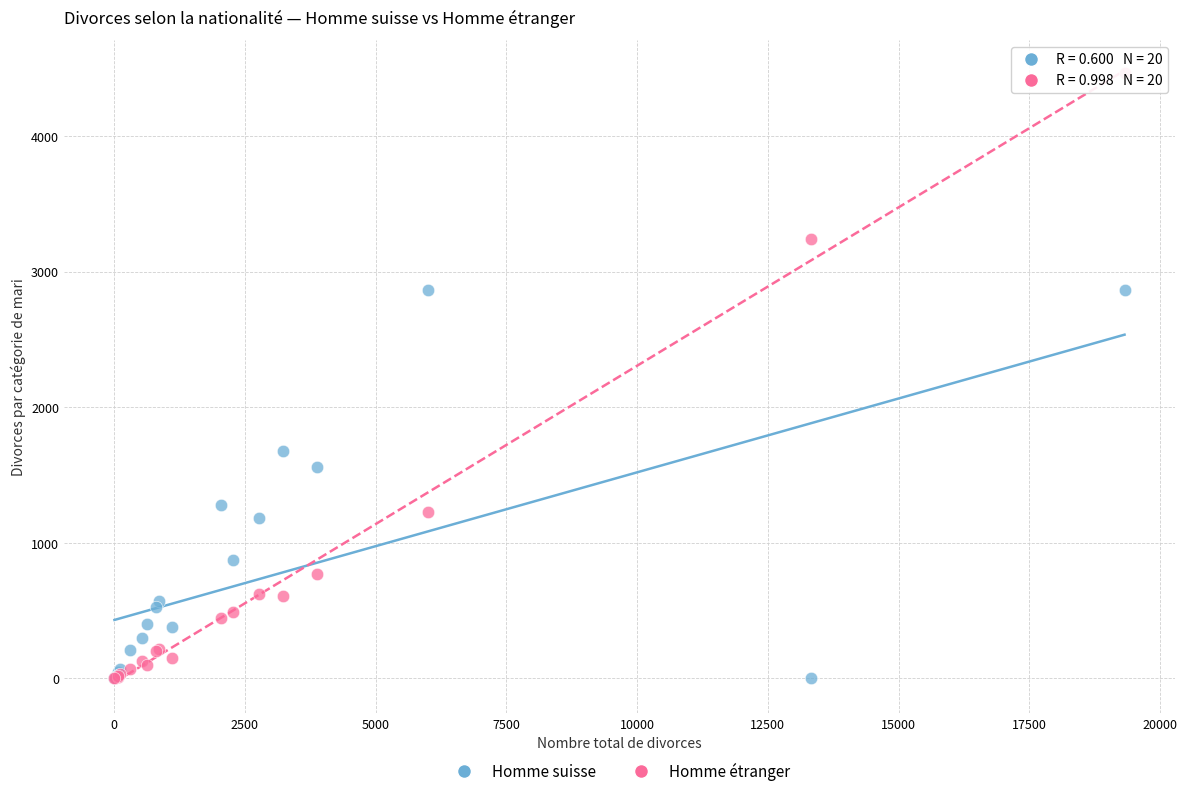

In the Homme étranger series, what Y value is closest to 2232?

3237